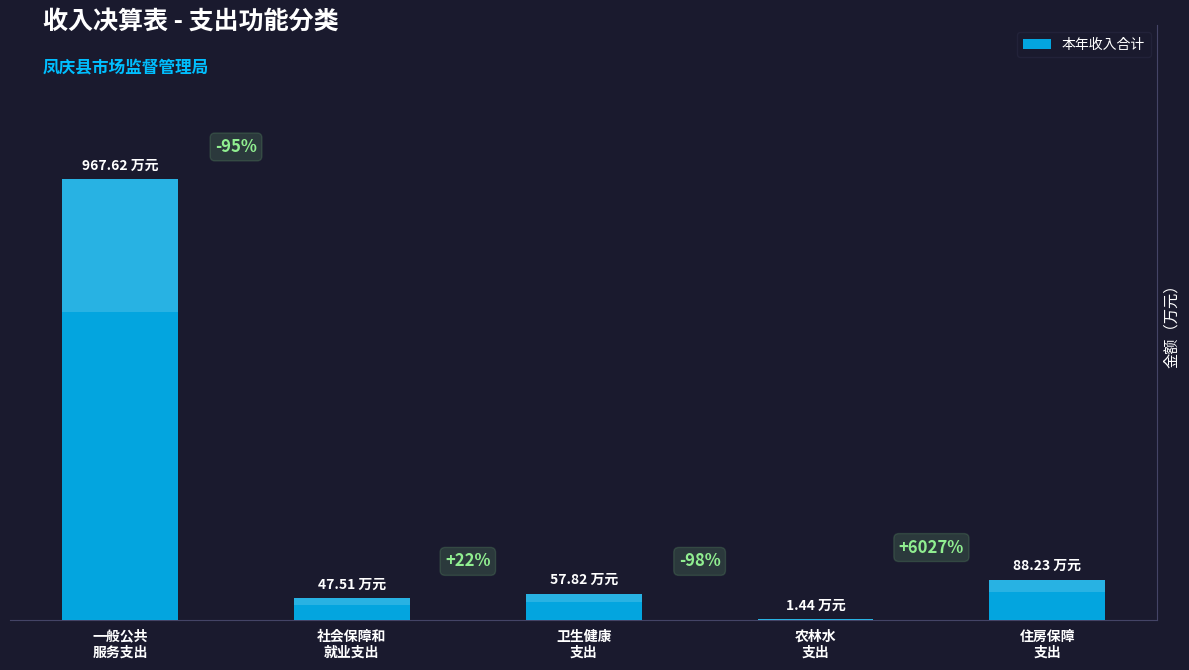

Which label corresponds to the largest value in the chart?

一般公共
服务支出